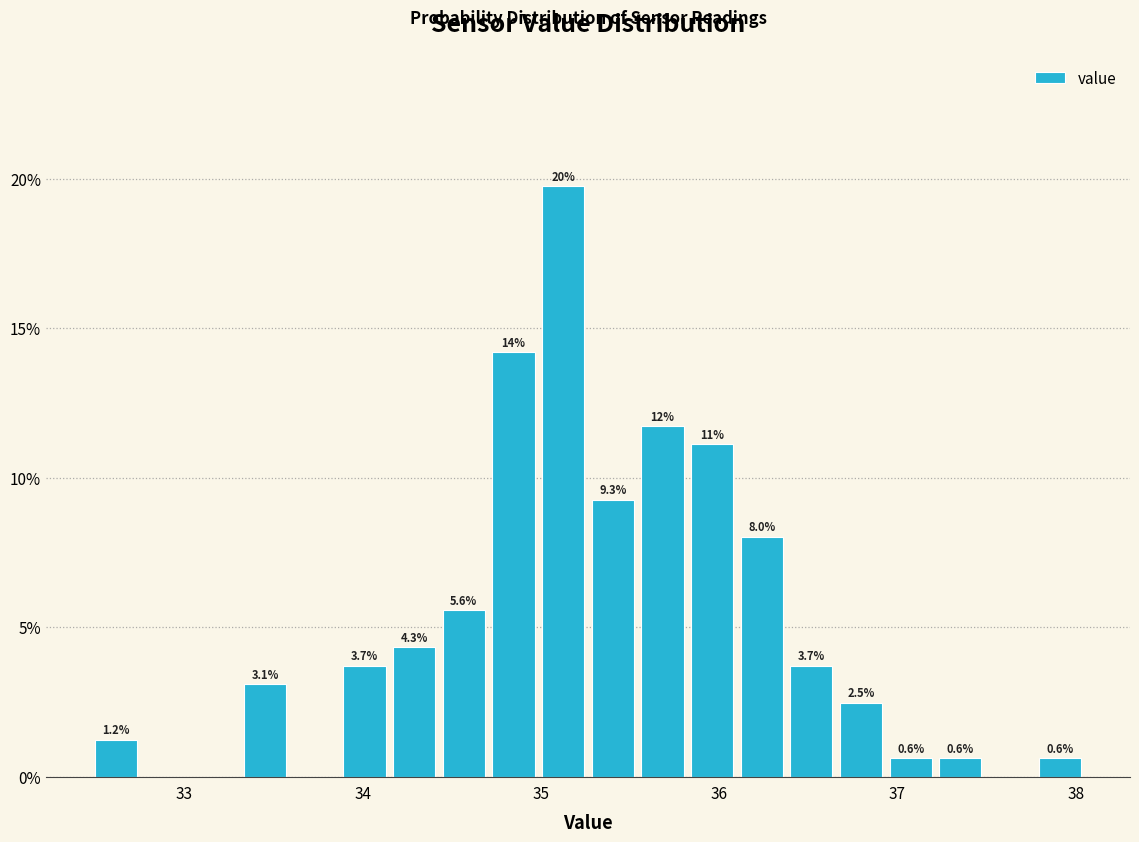

Around what value on the x-axis is the tallest bar? Give the approximate position of its centre, as read against the axis.

35.1